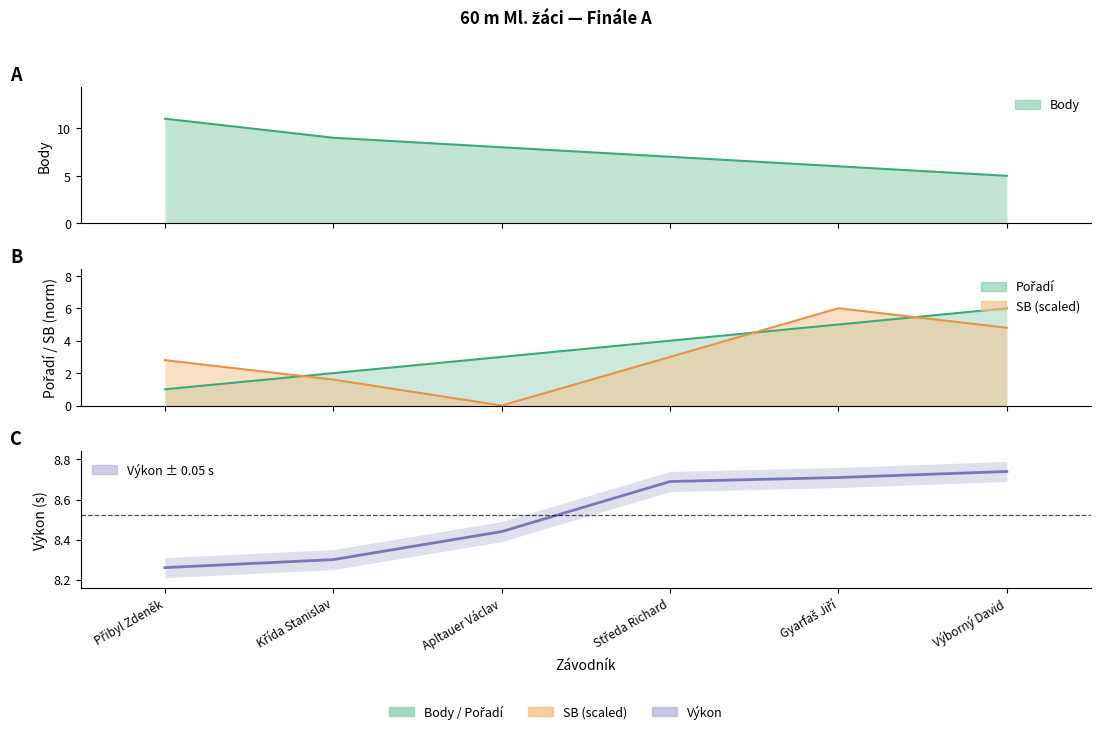

List the labels in order of value, smallest first.

Přibyl Zdeněk, Křída Stanislav, Apltauer Václav, Středa Richard, Gyarfaš Jiří, Výborný David